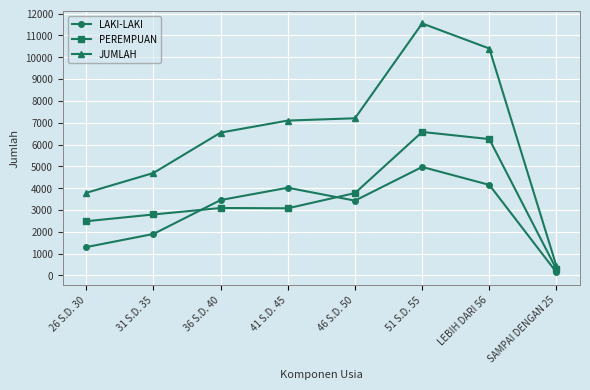

What is the total value across all series at 26 S.D. 30?

7574